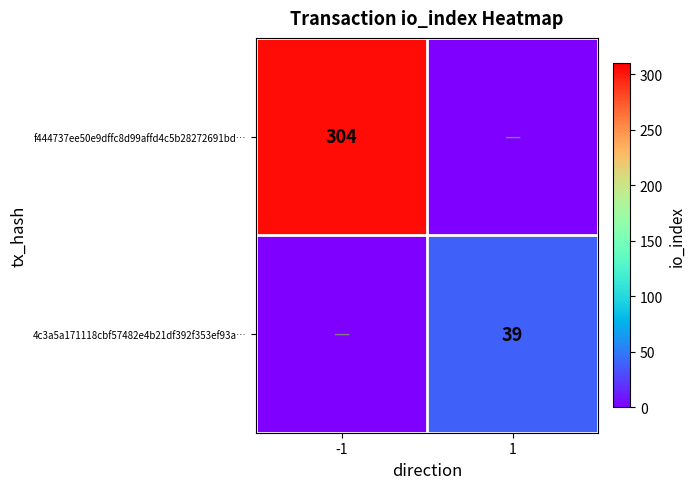

The f444737ee50e9dffc8d99affd4c5b28272691bd… series shows 524 at -1. True or false?

False